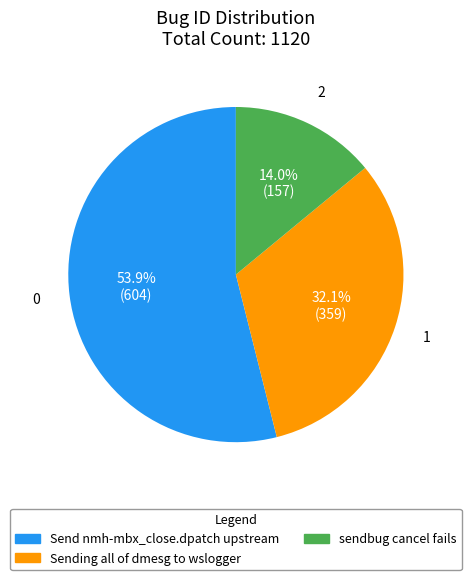

Which slice is the smallest?

sendbug cancel fails